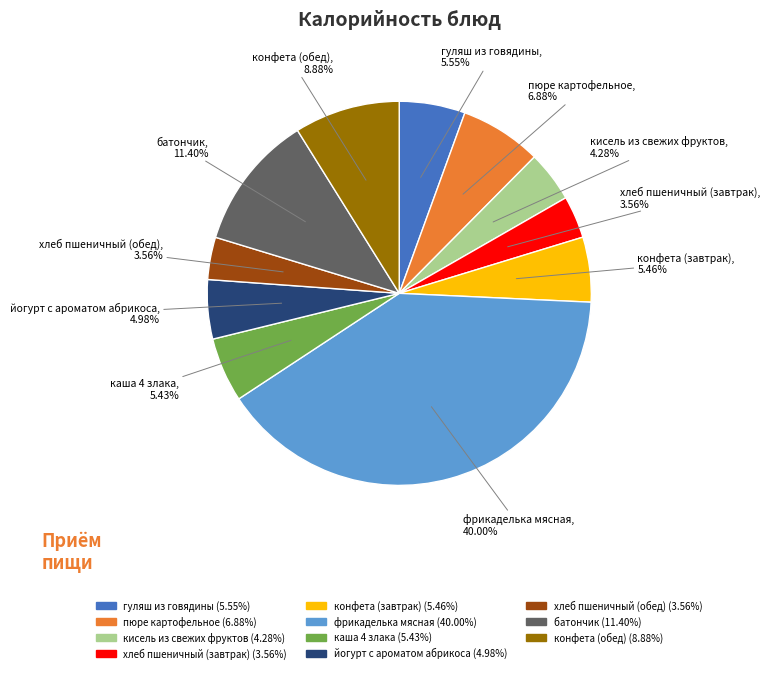

Does any single category account for the majority?

No